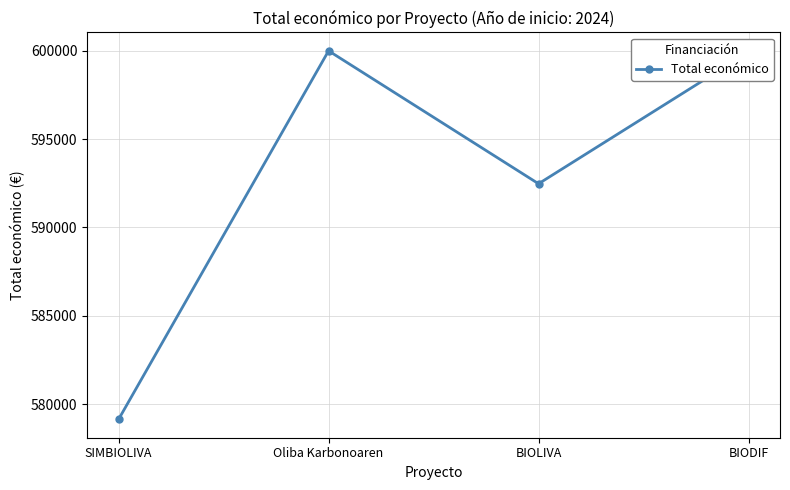

What is the maximum value shown in the chart?

599992